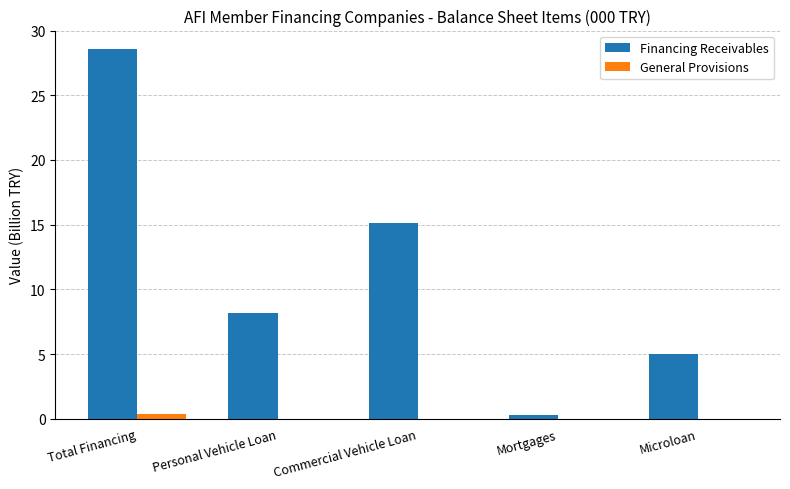

Which category has the highest value in the Financing Receivables series?

Total Financing